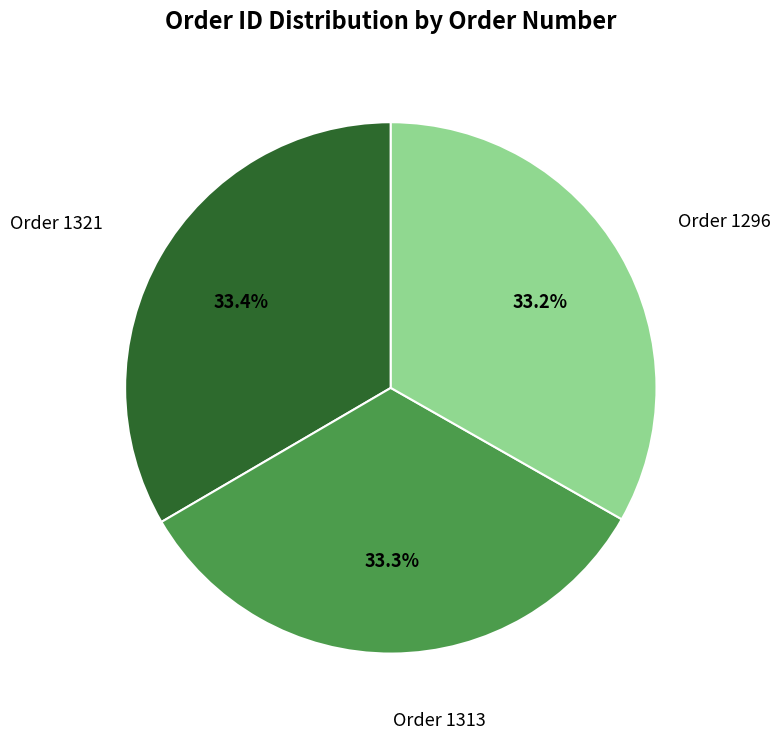

Is there a majority slice in this chart?

No